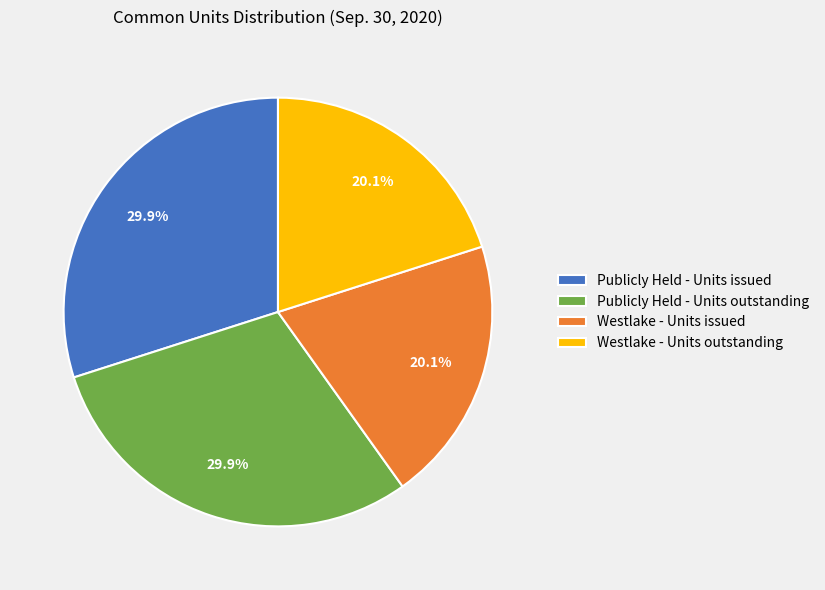

Is Publicly Held - Units issued the majority of the pie?

No